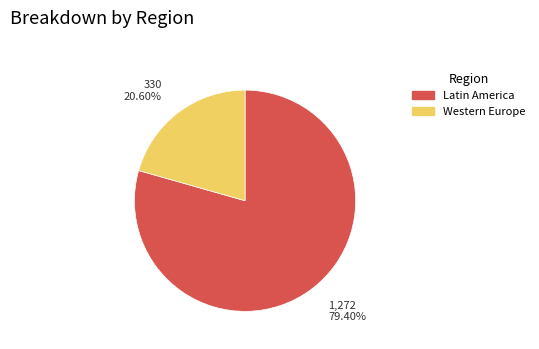

How many segments does this pie chart have?

2